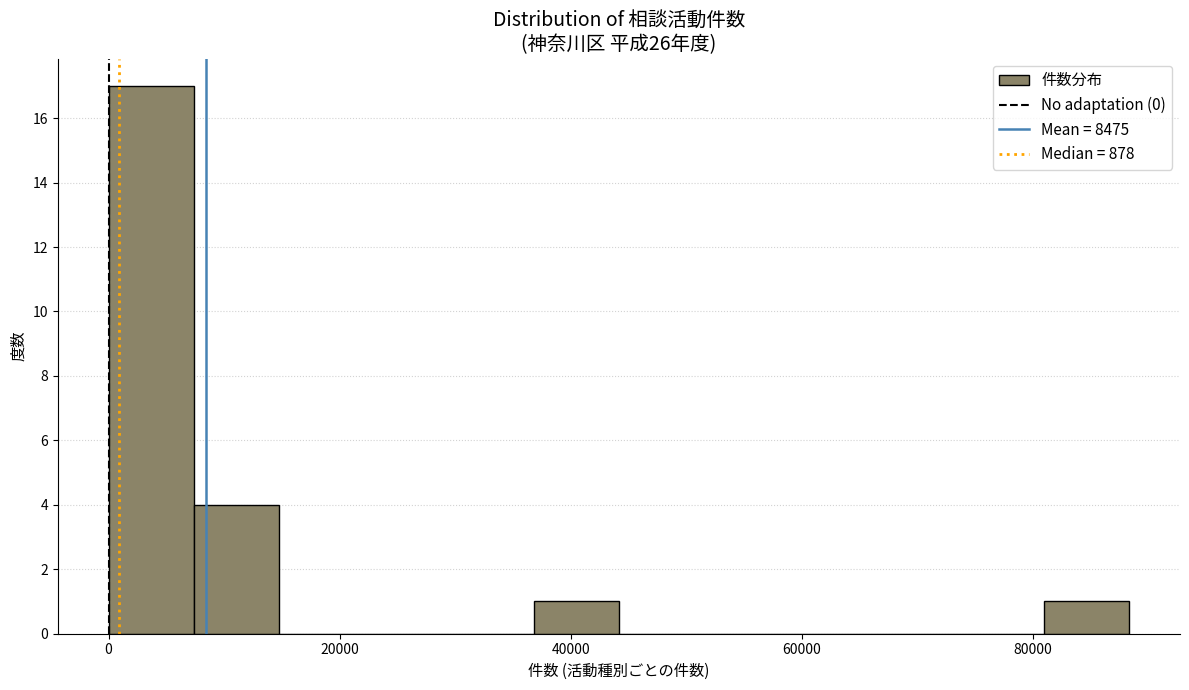

Read against the x-axis, roughly where is the centre of the tallest bar?

4000